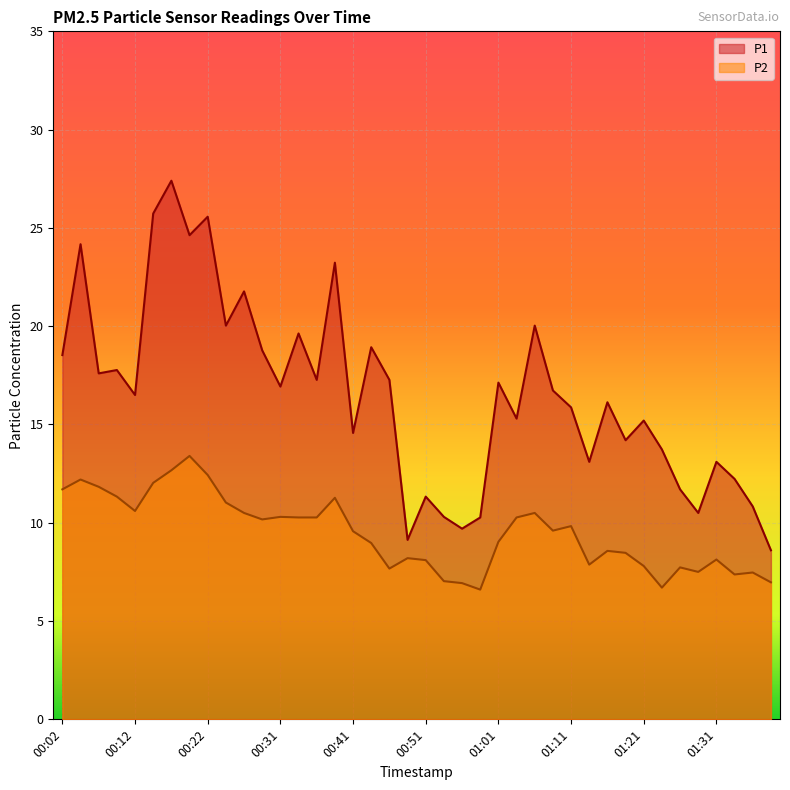

At which category does P2 reach its first local peak?

00:04